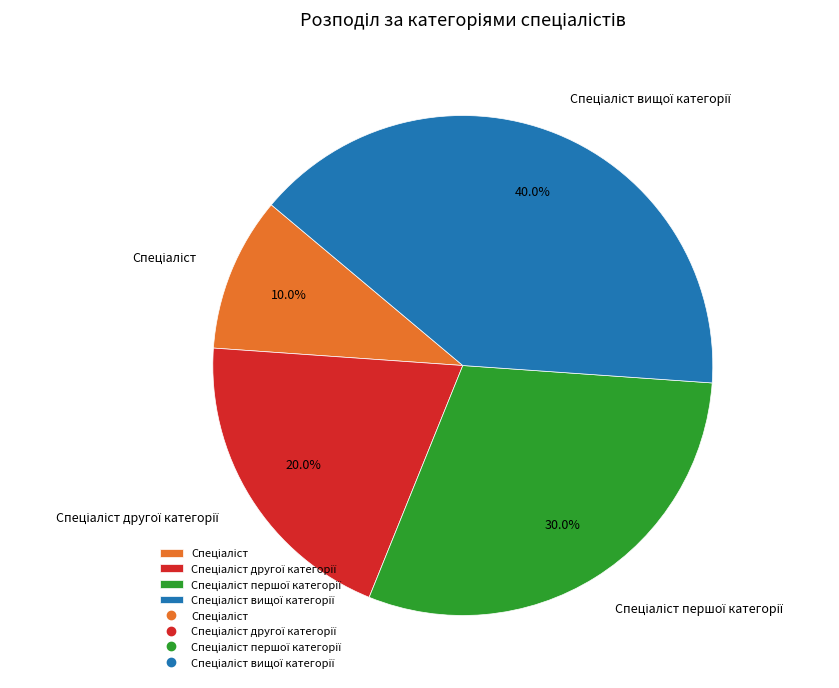

To the nearest percent, what is the average slice percentage?

25%